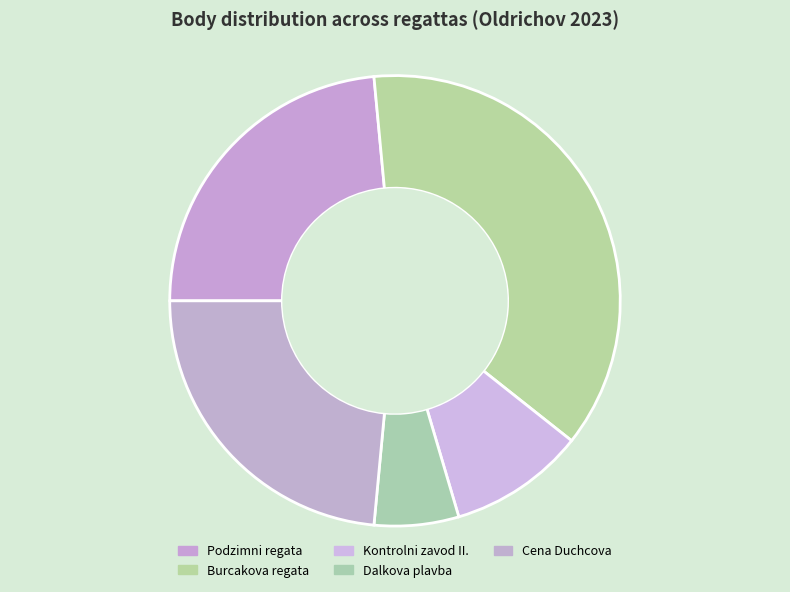

Count the number of slices in the pie.

5